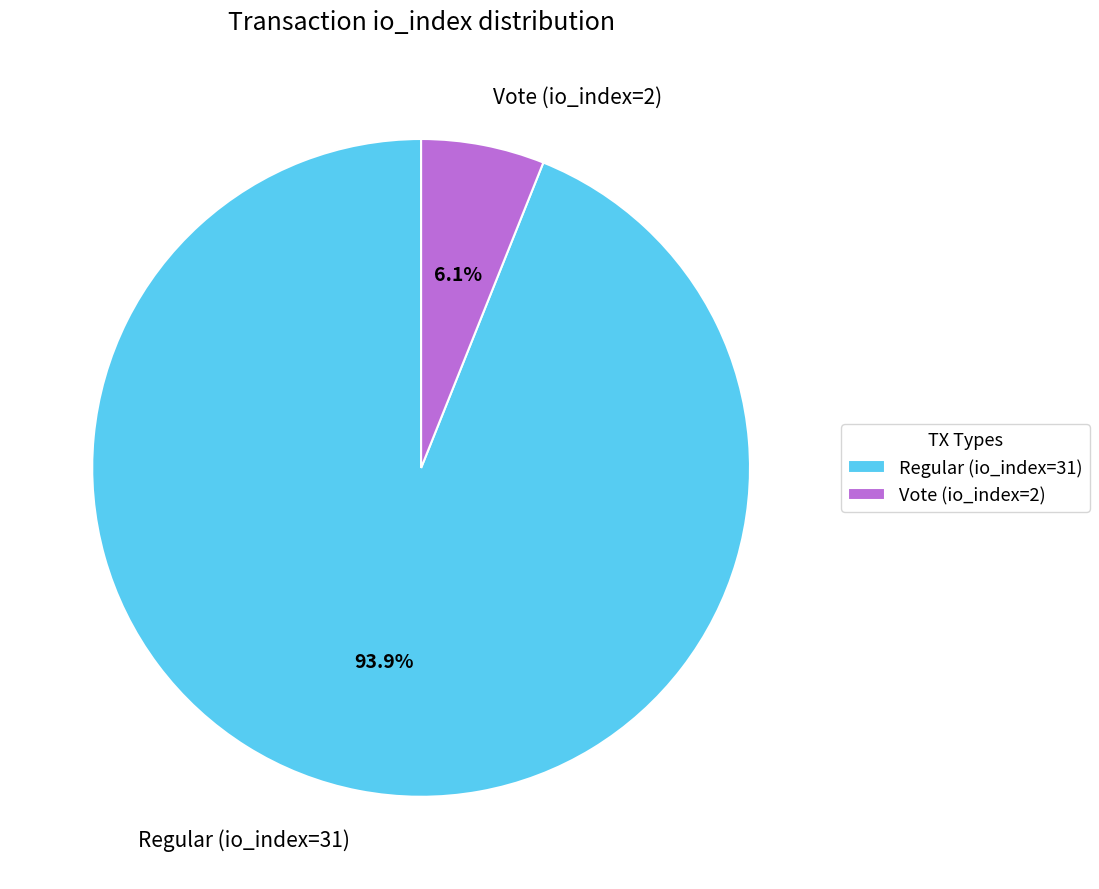

Which slice is the smallest?

Vote (io_index=2)